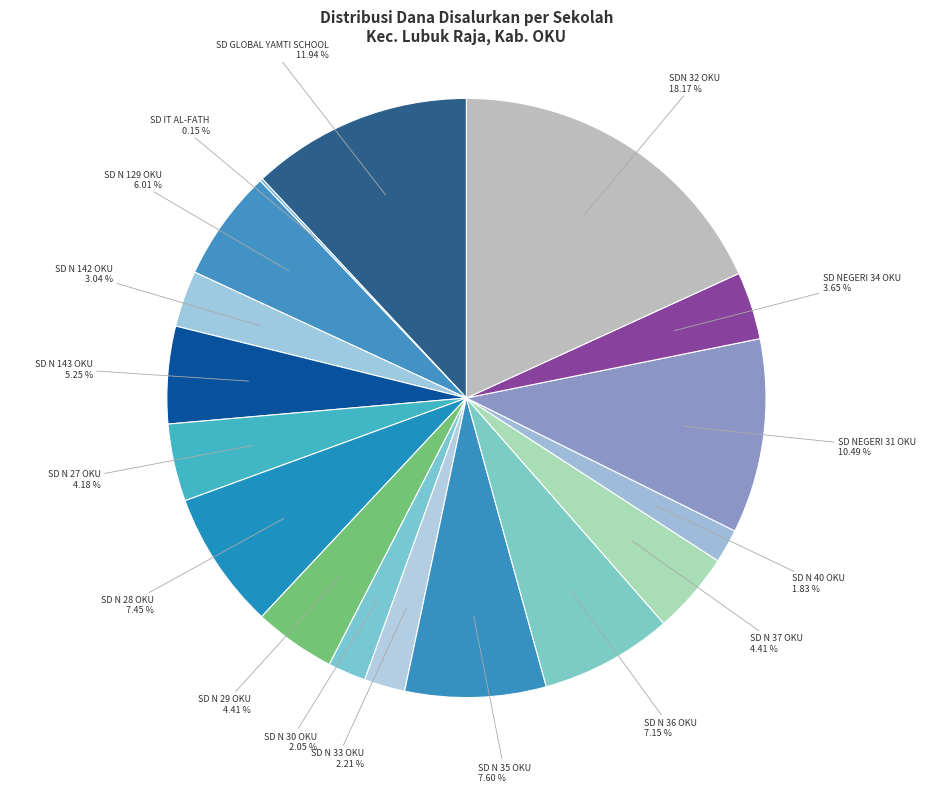

Count the number of slices in the pie.

17